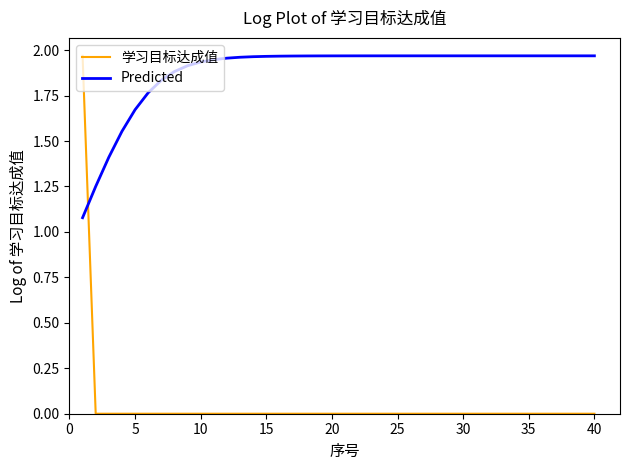

What is the difference between the maximum and minimum values in the Predicted series?

0.9